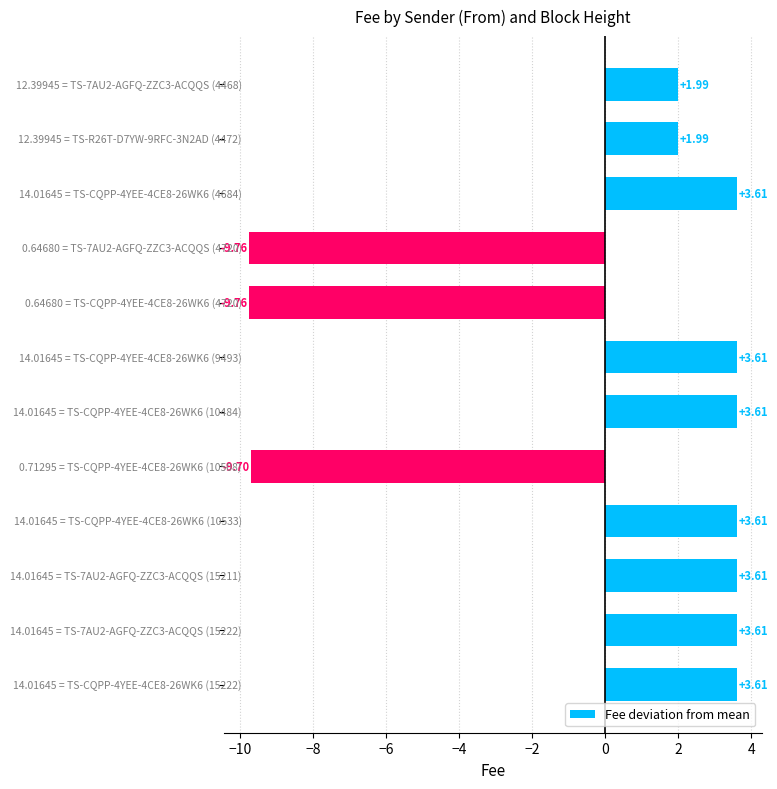

How many bars are there in total?

12